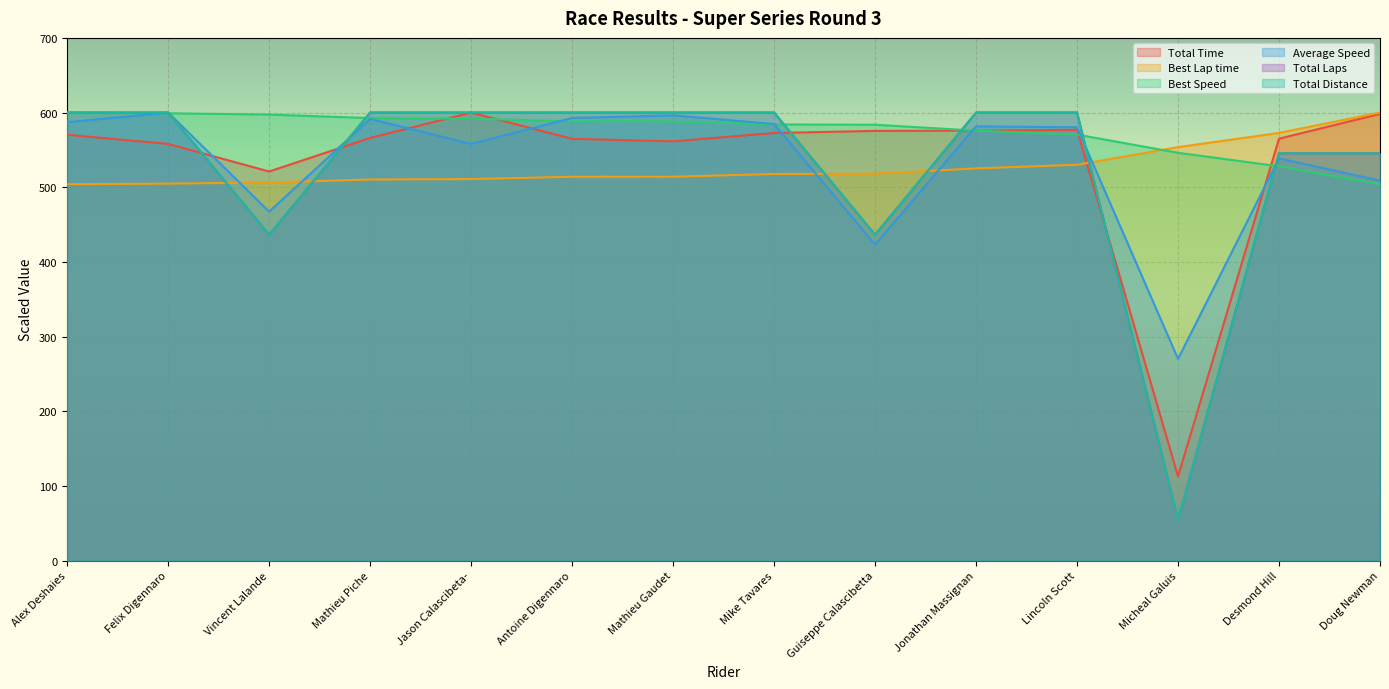

Is it true that Total Time equals 995.8 at Desmond Hill?

False